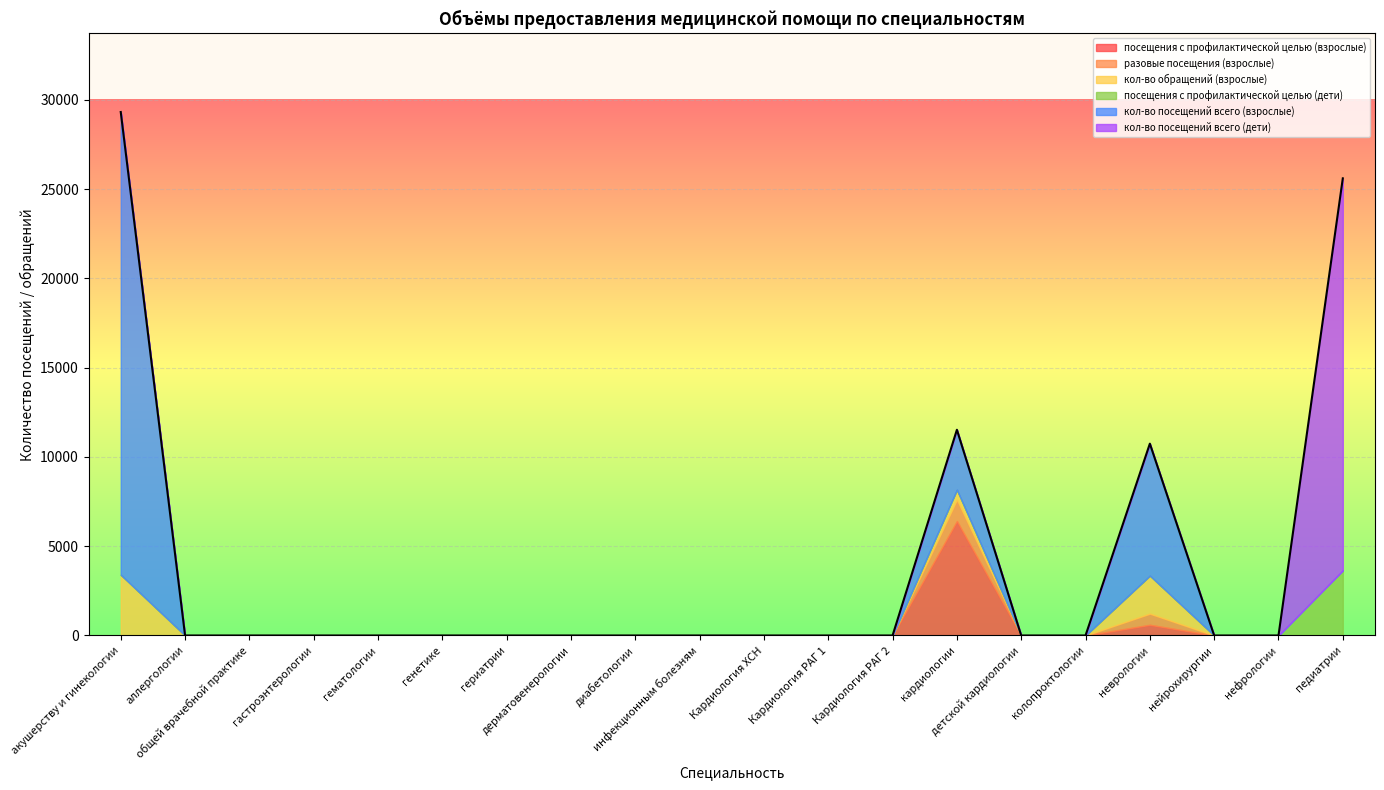

How many categories are shown in the chart?

20